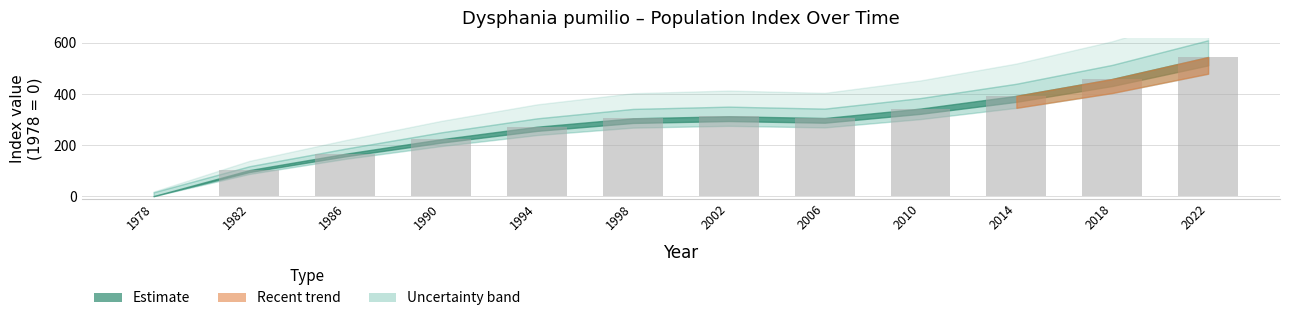

Count the number of data series in this chart.

1